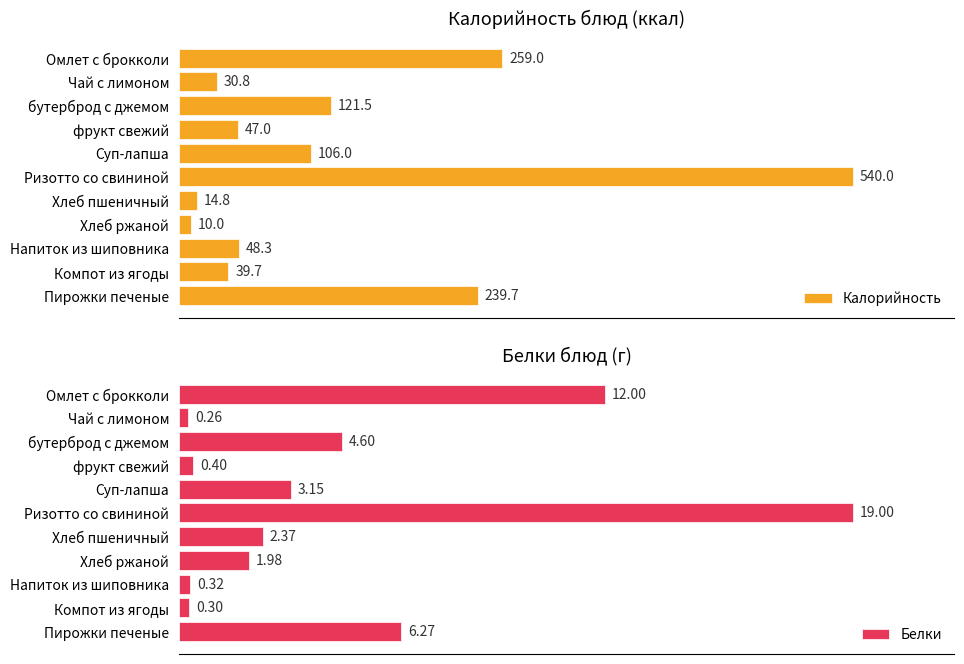

Where is Белки nearest to the value 9?

Пирожки печеные